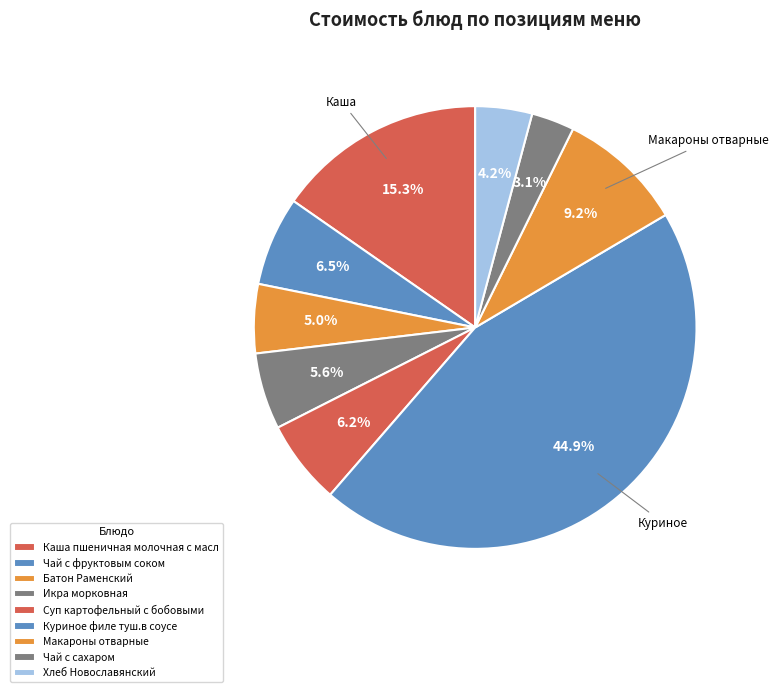

How many slices are in this pie chart?

9